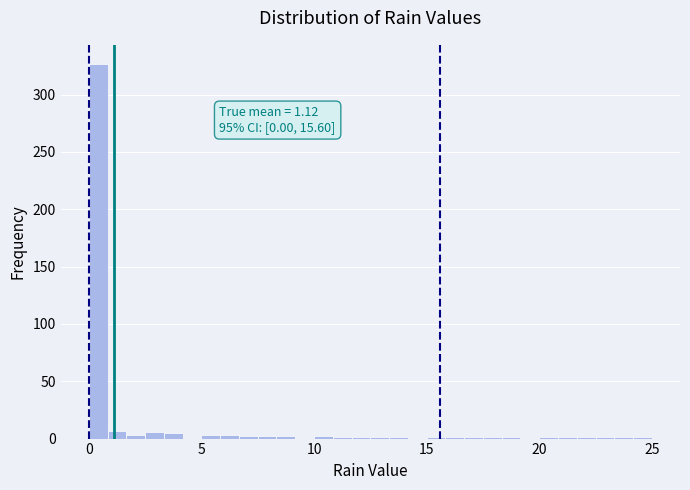

Around what value on the x-axis is the tallest bar? Give the approximate position of its centre, as read against the axis.

0.5